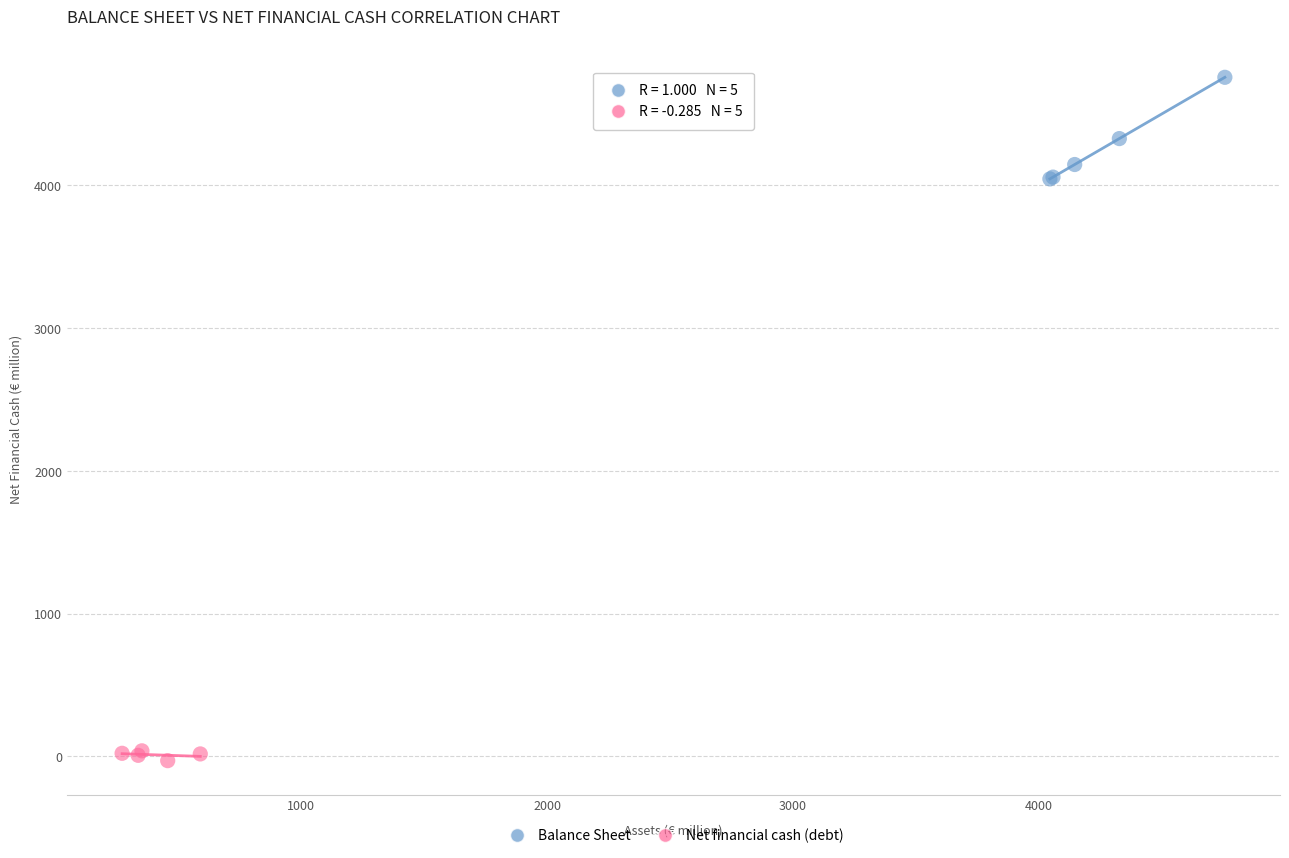

Which series contains the lowest Y value?

Net financial cash (debt)